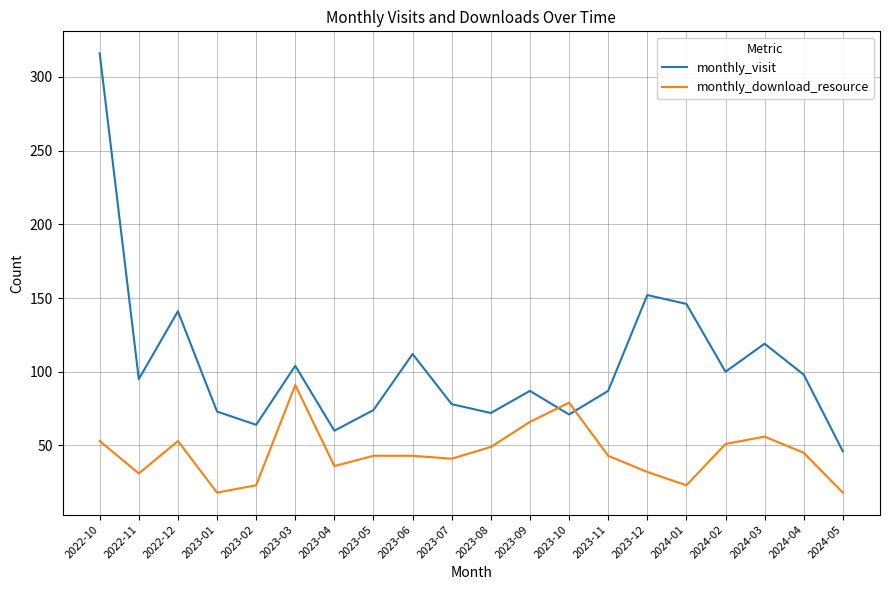

Rank the series by their average value, from lowest to highest.

monthly_download_resource, monthly_visit